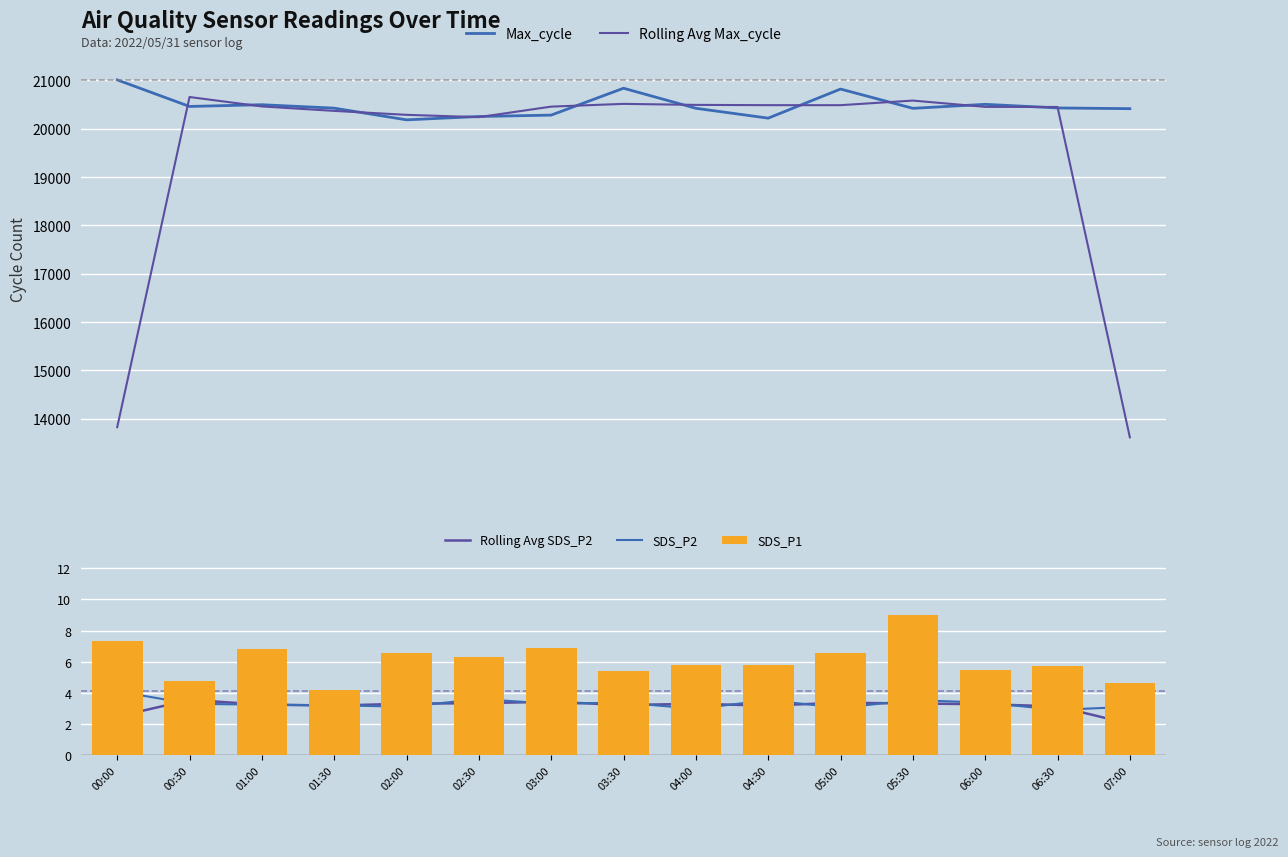

What is the highest value of the SDS_P1 series?

9.0